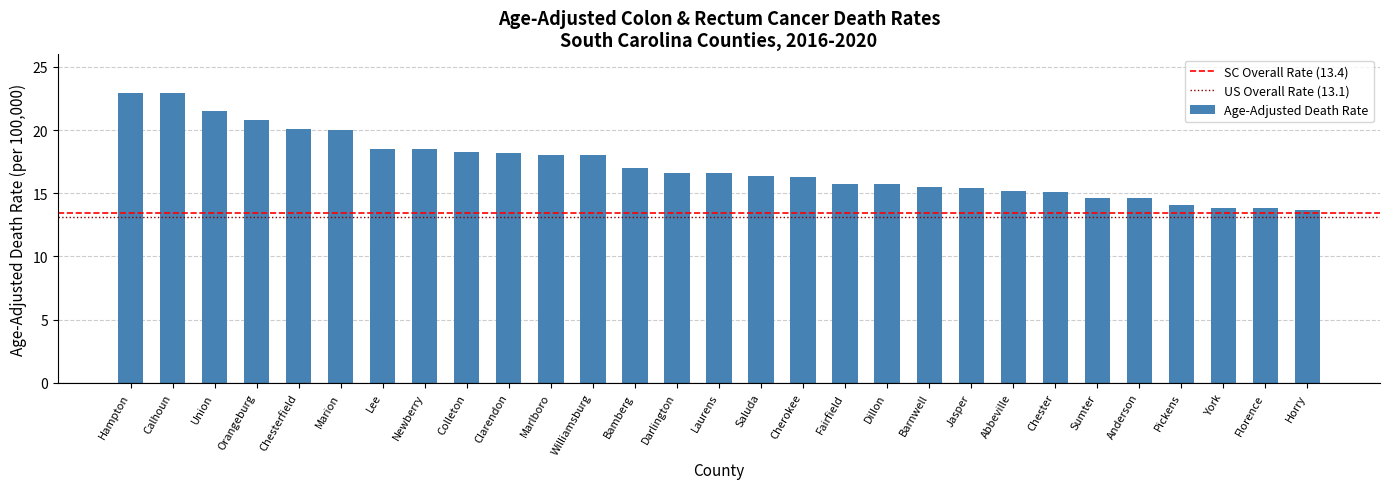

True or false: SC Overall Rate (13.4) has a value of 13.4 at Calhoun.

True